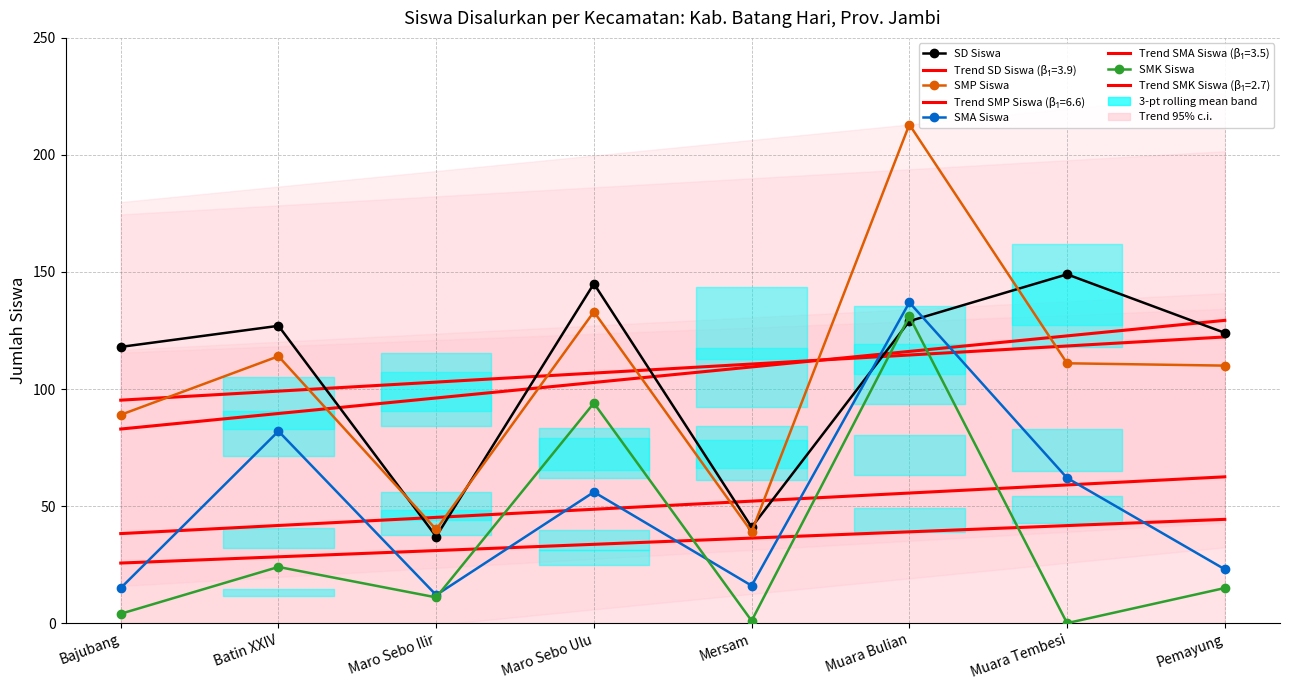

Which has a higher value, Muara Bulian or Pemayung?

Muara Bulian